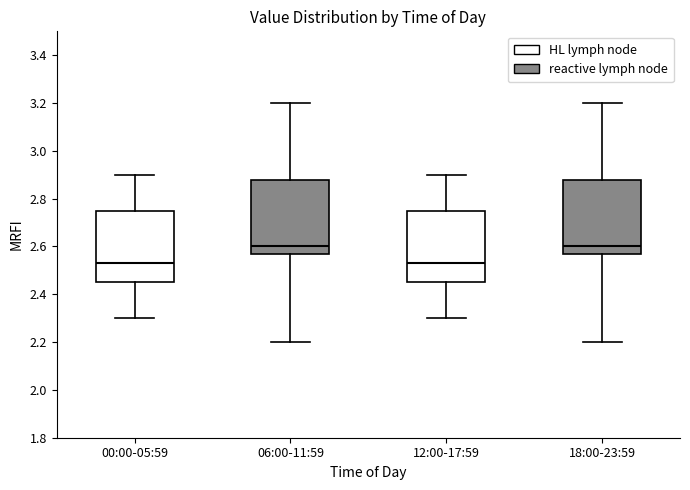

Reading left to right, transcribe this box plot: for each box, give where its median line is, the range the box spans, and where its two whiskers end, as read against the y-axis. The values are not printed on the chart, so give them approximately, as read against the axis.

00:00-05:59: median 2.54, box 2.46 to 2.74, whiskers 2.30 to 2.90
06:00-11:59: median 2.60, box 2.58 to 2.88, whiskers 2.20 to 3.20
12:00-17:59: median 2.54, box 2.46 to 2.74, whiskers 2.30 to 2.90
18:00-23:59: median 2.60, box 2.58 to 2.88, whiskers 2.20 to 3.20